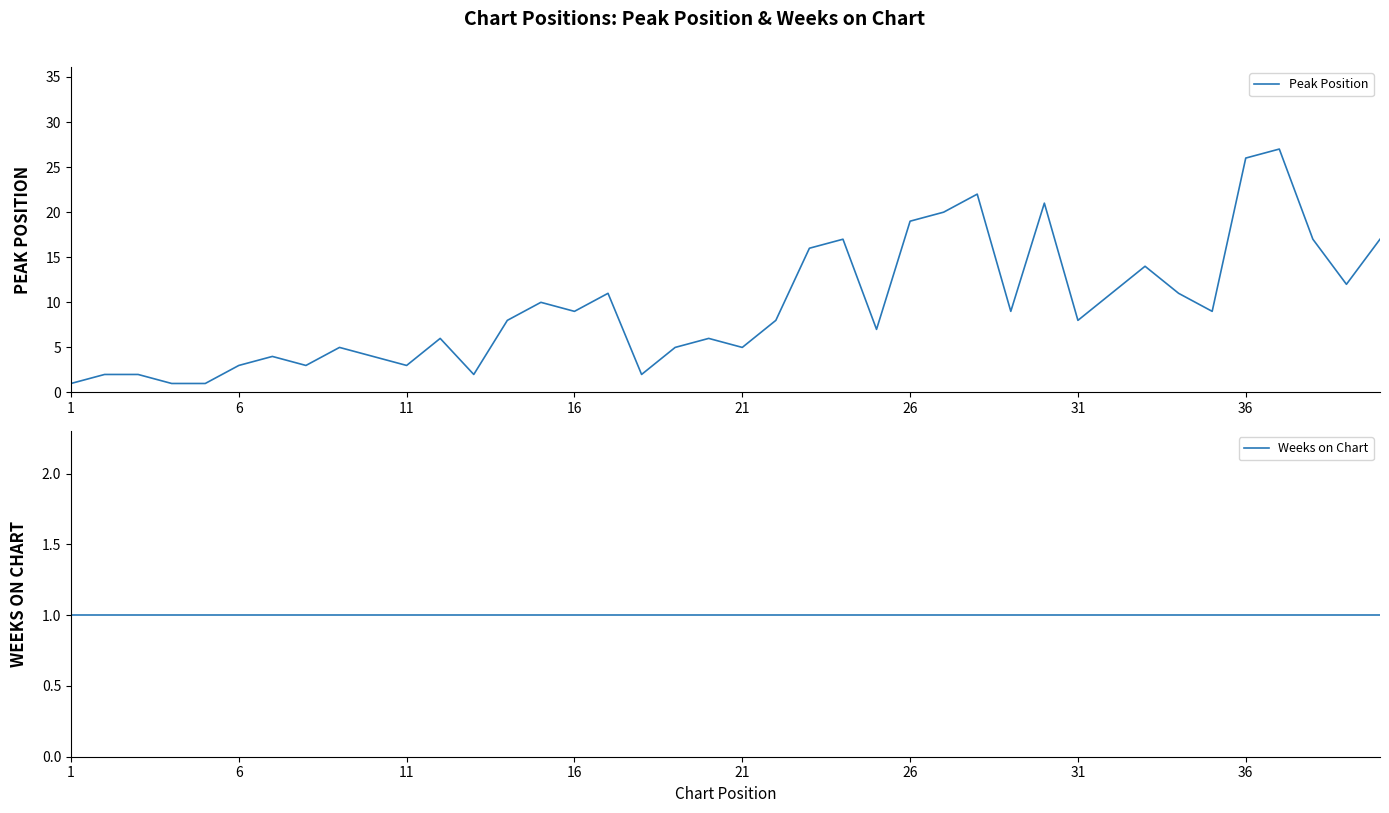

At how many categories does at least one series exceed 10?

15